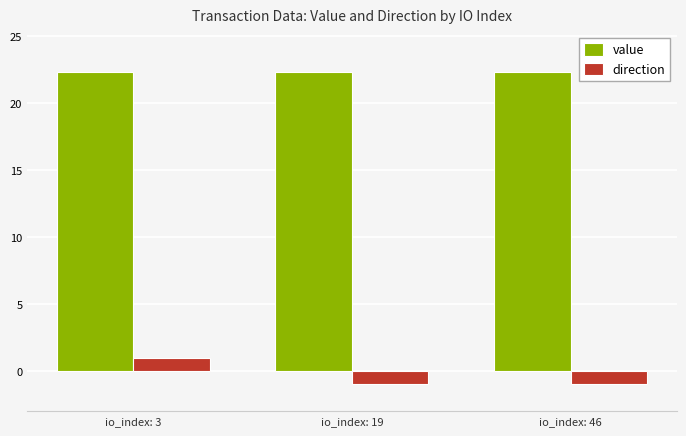

At how many categories does at least one series exceed 13?

3